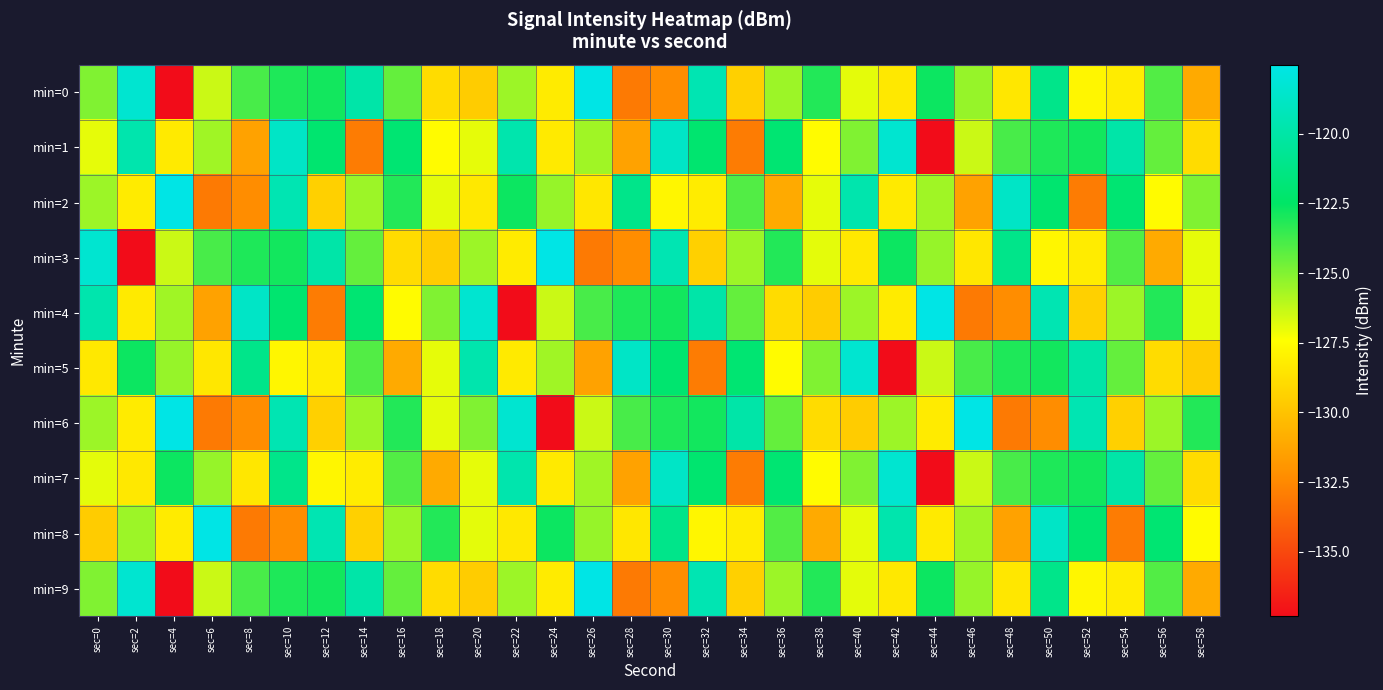

Reading left to right, extract all data points from this chart.

min=0: sec=0=-125.0	sec=2=-118.4	sec=4=-137.3	sec=6=-126.4	sec=8=-123.9	sec=10=-123.1	sec=12=-122.8	sec=14=-119.9	sec=16=-124.4	sec=18=-128.9	sec=20=-129.6	sec=22=-125.5	sec=24=-128.3	sec=26=-117.5	sec=28=-133.0	sec=30=-132.3	sec=32=-119.5	sec=34=-129.4	sec=36=-125.5	sec=38=-123.1	sec=40=-126.9	sec=42=-128.4	sec=44=-122.7	sec=46=-125.4	sec=48=-128.4	sec=50=-121.1	sec=52=-127.8	sec=54=-128.2	sec=56=-124.1	sec=58=-131.1
min=1: sec=0=-126.9	sec=2=-119.7	sec=4=-128.3	sec=6=-125.6	sec=8=-131.4	sec=10=-118.7	sec=12=-122.1	sec=14=-133.0	sec=16=-122.0	sec=18=-127.6	sec=20=-126.9	sec=22=-119.7	sec=24=-128.3	sec=26=-125.6	sec=28=-131.4	sec=30=-118.7	sec=32=-122.1	sec=34=-133.0	sec=36=-122.0	sec=38=-127.6	sec=40=-125.0	sec=42=-118.4	sec=44=-137.3	sec=46=-126.4	sec=48=-123.9	sec=50=-123.1	sec=52=-122.8	sec=54=-119.9	sec=56=-124.4	sec=58=-128.9
min=2: sec=0=-125.5	sec=2=-128.3	sec=4=-117.5	sec=6=-133.0	sec=8=-132.3	sec=10=-119.5	sec=12=-129.4	sec=14=-125.5	sec=16=-123.1	sec=18=-126.9	sec=20=-128.4	sec=22=-122.7	sec=24=-125.4	sec=26=-128.4	sec=28=-121.1	sec=30=-127.8	sec=32=-128.2	sec=34=-124.1	sec=36=-131.1	sec=38=-126.9	sec=40=-119.7	sec=42=-128.3	sec=44=-125.6	sec=46=-131.4	sec=48=-118.7	sec=50=-122.1	sec=52=-133.0	sec=54=-122.0	sec=56=-127.6	sec=58=-125.0
min=3: sec=0=-118.4	sec=2=-137.3	sec=4=-126.4	sec=6=-123.9	sec=8=-123.1	sec=10=-122.8	sec=12=-119.9	sec=14=-124.4	sec=16=-128.9	sec=18=-129.6	sec=20=-125.5	sec=22=-128.3	sec=24=-117.5	sec=26=-133.0	sec=28=-132.3	sec=30=-119.5	sec=32=-129.4	sec=34=-125.5	sec=36=-123.1	sec=38=-126.9	sec=40=-128.4	sec=42=-122.7	sec=44=-125.4	sec=46=-128.4	sec=48=-121.1	sec=50=-127.8	sec=52=-128.2	sec=54=-124.1	sec=56=-131.1	sec=58=-126.9
min=4: sec=0=-119.7	sec=2=-128.3	sec=4=-125.6	sec=6=-131.4	sec=8=-118.7	sec=10=-122.1	sec=12=-133.0	sec=14=-122.0	sec=16=-127.6	sec=18=-125.0	sec=20=-118.4	sec=22=-137.3	sec=24=-126.4	sec=26=-123.9	sec=28=-123.1	sec=30=-122.8	sec=32=-119.9	sec=34=-124.4	sec=36=-128.9	sec=38=-129.6	sec=40=-125.5	sec=42=-128.3	sec=44=-117.5	sec=46=-133.0	sec=48=-132.3	sec=50=-119.5	sec=52=-129.4	sec=54=-125.5	sec=56=-123.1	sec=58=-126.9
min=5: sec=0=-128.4	sec=2=-122.7	sec=4=-125.4	sec=6=-128.4	sec=8=-121.1	sec=10=-127.8	sec=12=-128.2	sec=14=-124.1	sec=16=-131.1	sec=18=-126.9	sec=20=-119.7	sec=22=-128.3	sec=24=-125.6	sec=26=-131.4	sec=28=-118.7	sec=30=-122.1	sec=32=-133.0	sec=34=-122.0	sec=36=-127.6	sec=38=-125.0	sec=40=-118.4	sec=42=-137.3	sec=44=-126.4	sec=46=-123.9	sec=48=-123.1	sec=50=-122.8	sec=52=-119.9	sec=54=-124.4	sec=56=-128.9	sec=58=-129.6
min=6: sec=0=-125.5	sec=2=-128.3	sec=4=-117.5	sec=6=-133.0	sec=8=-132.3	sec=10=-119.5	sec=12=-129.4	sec=14=-125.5	sec=16=-123.1	sec=18=-126.9	sec=20=-125.0	sec=22=-118.4	sec=24=-137.3	sec=26=-126.4	sec=28=-123.9	sec=30=-123.1	sec=32=-122.8	sec=34=-119.9	sec=36=-124.4	sec=38=-128.9	sec=40=-129.6	sec=42=-125.5	sec=44=-128.3	sec=46=-117.5	sec=48=-133.0	sec=50=-132.3	sec=52=-119.5	sec=54=-129.4	sec=56=-125.5	sec=58=-123.1
min=7: sec=0=-126.9	sec=2=-128.4	sec=4=-122.7	sec=6=-125.4	sec=8=-128.4	sec=10=-121.1	sec=12=-127.8	sec=14=-128.2	sec=16=-124.1	sec=18=-131.1	sec=20=-126.9	sec=22=-119.7	sec=24=-128.3	sec=26=-125.6	sec=28=-131.4	sec=30=-118.7	sec=32=-122.1	sec=34=-133.0	sec=36=-122.0	sec=38=-127.6	sec=40=-125.0	sec=42=-118.4	sec=44=-137.3	sec=46=-126.4	sec=48=-123.9	sec=50=-123.1	sec=52=-122.8	sec=54=-119.9	sec=56=-124.4	sec=58=-128.9
min=8: sec=0=-129.6	sec=2=-125.5	sec=4=-128.3	sec=6=-117.5	sec=8=-133.0	sec=10=-132.3	sec=12=-119.5	sec=14=-129.4	sec=16=-125.5	sec=18=-123.1	sec=20=-126.9	sec=22=-128.4	sec=24=-122.7	sec=26=-125.4	sec=28=-128.4	sec=30=-121.1	sec=32=-127.8	sec=34=-128.2	sec=36=-124.1	sec=38=-131.1	sec=40=-126.9	sec=42=-119.7	sec=44=-128.3	sec=46=-125.6	sec=48=-131.4	sec=50=-118.7	sec=52=-122.1	sec=54=-133.0	sec=56=-122.0	sec=58=-127.6
min=9: sec=0=-125.0	sec=2=-118.4	sec=4=-137.3	sec=6=-126.4	sec=8=-123.9	sec=10=-123.1	sec=12=-122.8	sec=14=-119.9	sec=16=-124.4	sec=18=-128.9	sec=20=-129.6	sec=22=-125.5	sec=24=-128.3	sec=26=-117.5	sec=28=-133.0	sec=30=-132.3	sec=32=-119.5	sec=34=-129.4	sec=36=-125.5	sec=38=-123.1	sec=40=-126.9	sec=42=-128.4	sec=44=-122.7	sec=46=-125.4	sec=48=-128.4	sec=50=-121.1	sec=52=-127.8	sec=54=-128.2	sec=56=-124.1	sec=58=-131.1